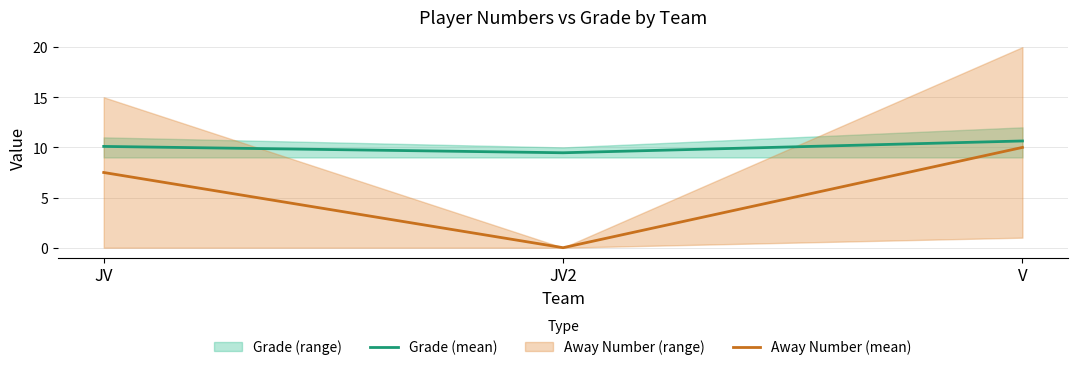

At which label does Grade (mean) first exceed 10?

JV